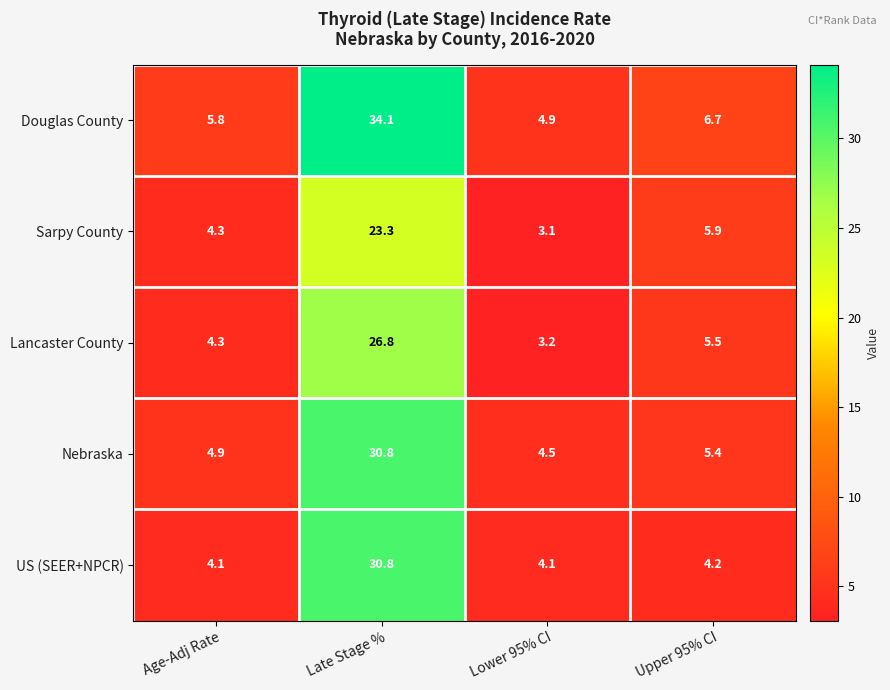

Where is US (SEER+NPCR) nearest to the value 17?

Upper 95% CI